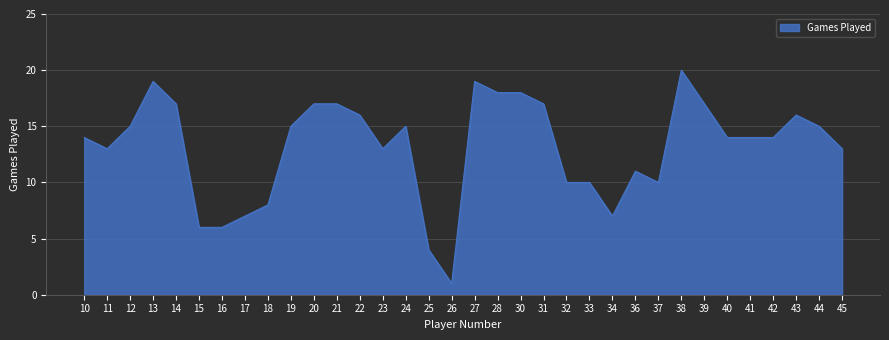

Count the number of data series in this chart.

1